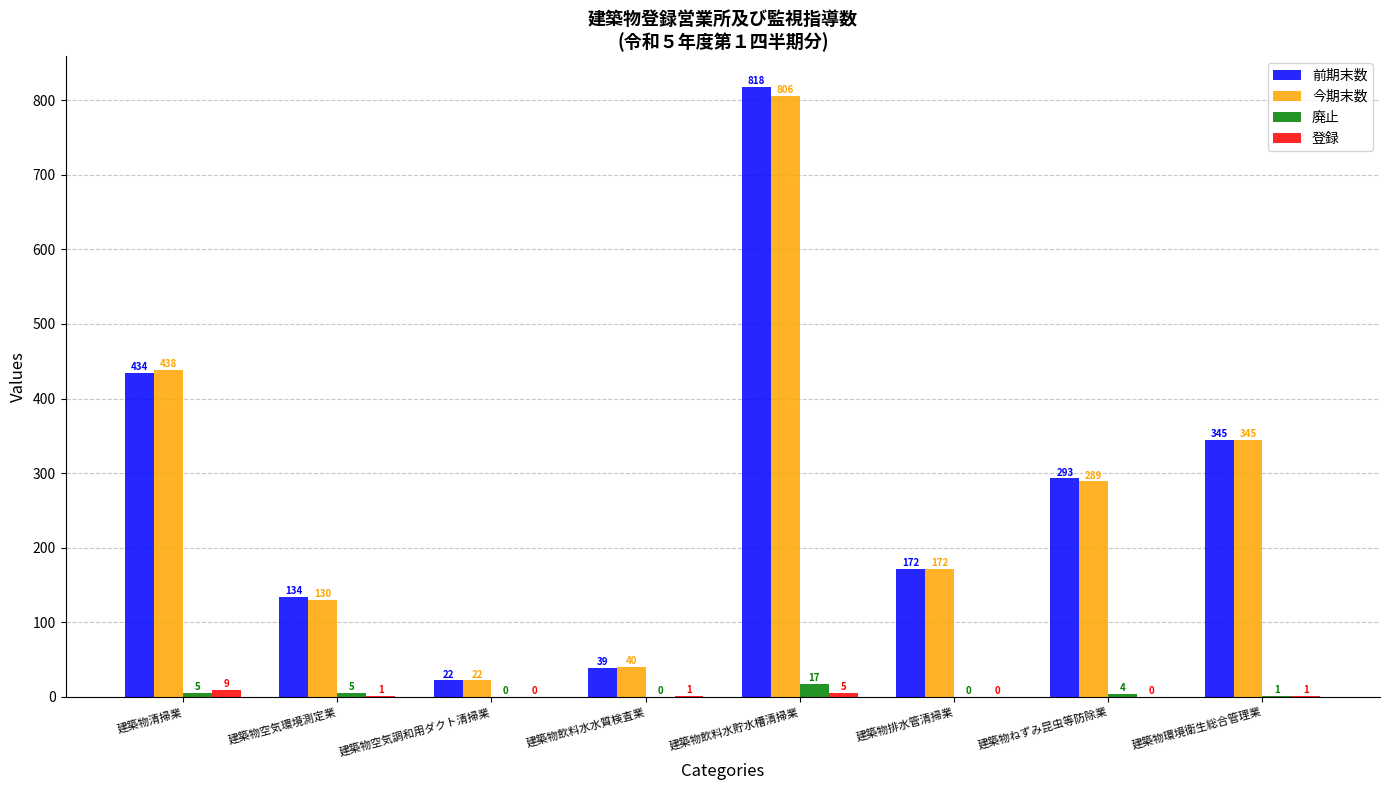

How many distinct data groups are displayed?

4